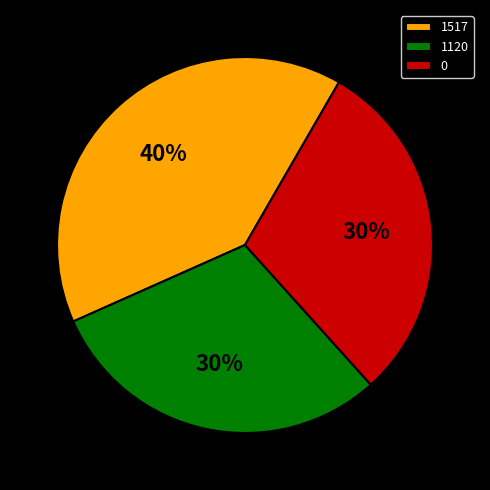

Is there a majority slice in this chart?

No